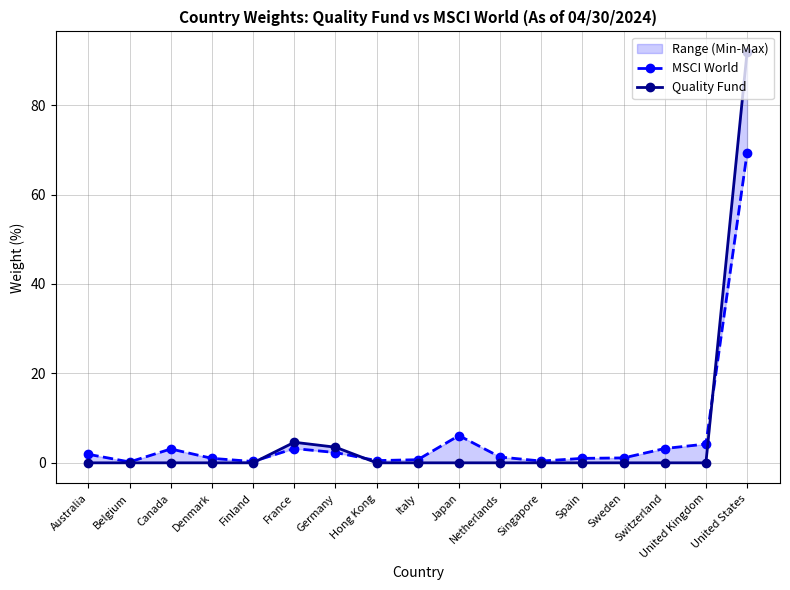

What is the difference between the maximum and minimum values in the MSCI World series?

69.1